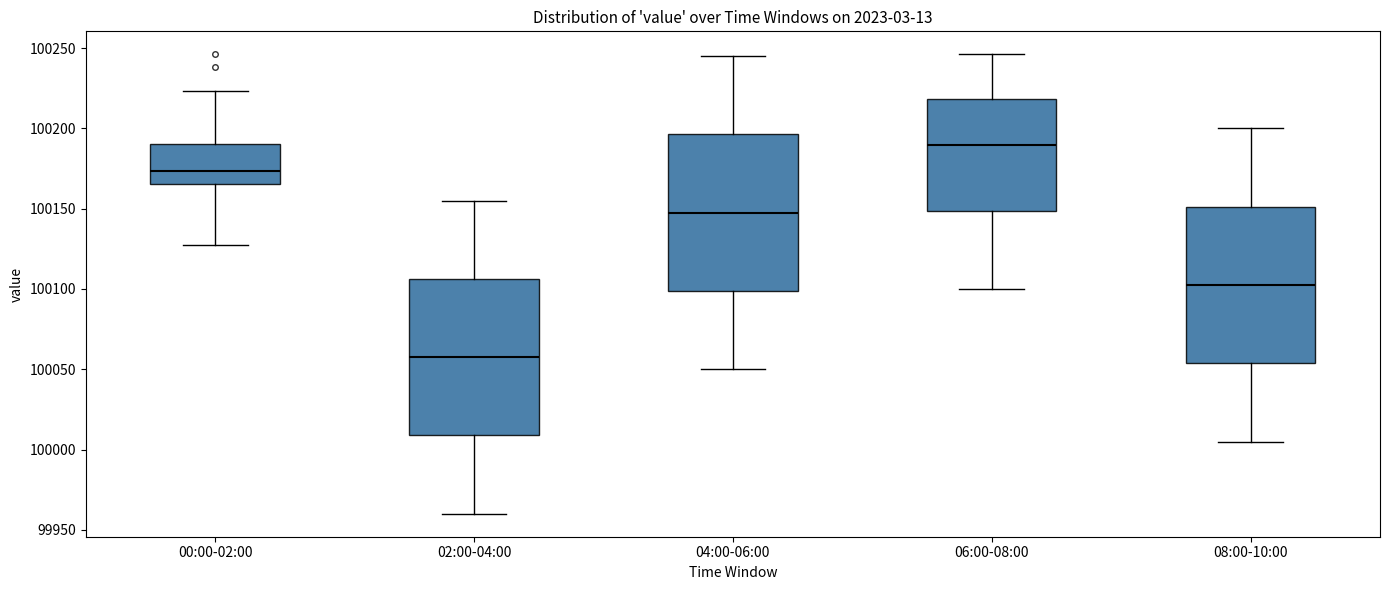

Reading left to right, read every box against the y-axis: the position of its median line, the range the box covers, and the ends of its whiskers. The values are not printed on the chart, so give them approximately, as read against the axis.

00:00-02:00: median 100175, box 100165 to 100190, whiskers 100125 to 100225
02:00-04:00: median 100060, box 100010 to 100105, whiskers 99960 to 100155
04:00-06:00: median 100150, box 100100 to 100195, whiskers 100050 to 100245
06:00-08:00: median 100190, box 100150 to 100220, whiskers 100100 to 100245
08:00-10:00: median 100105, box 100055 to 100150, whiskers 100005 to 100200